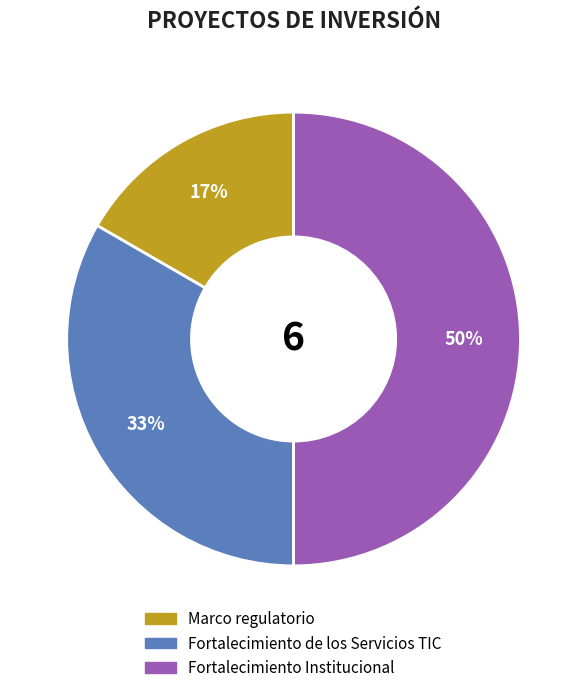

Is the sum of Fortalecimiento Institucional and Marco regulatorio greater than half?

Yes